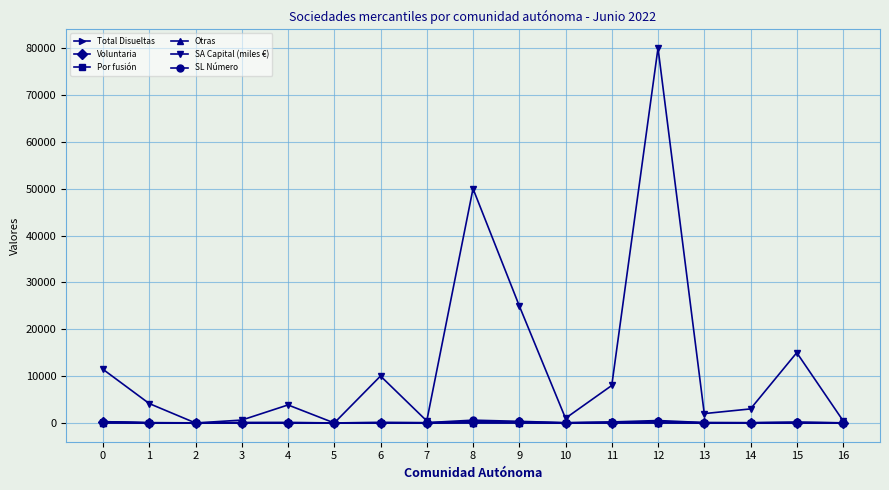

Which series has the widest spread of values?

SA Capital (miles €)